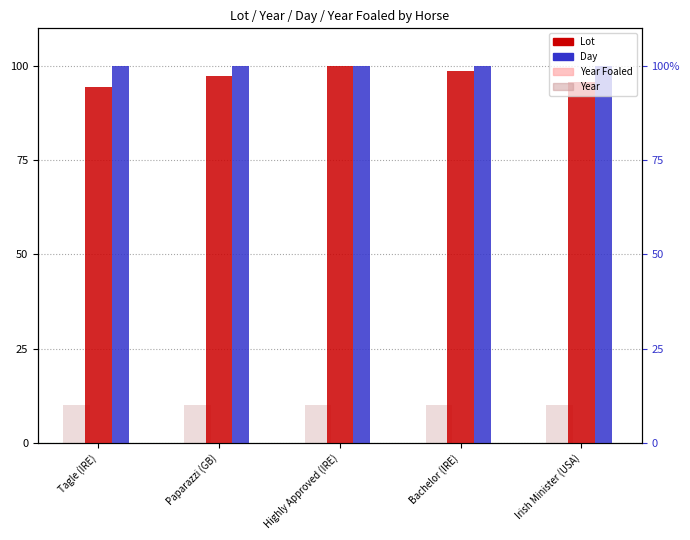

Does the chart contain stacked bars?

No